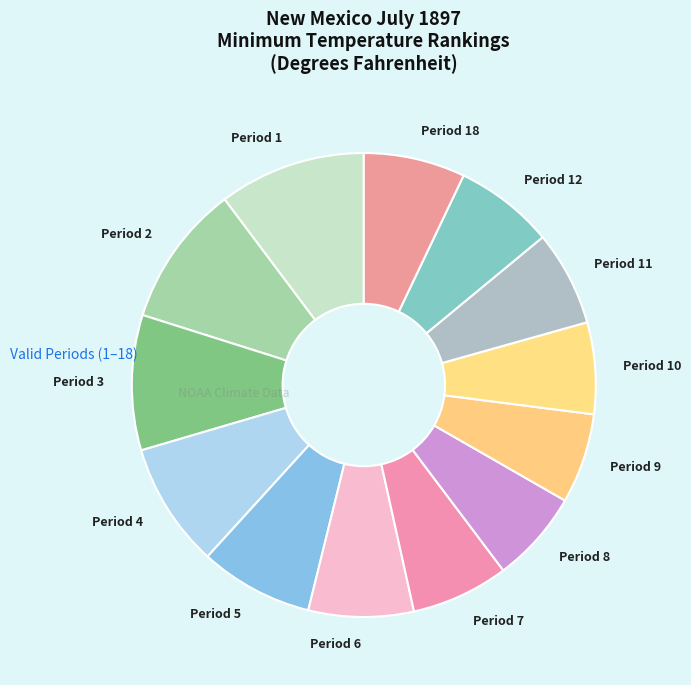

Combined, do Period 18 and Period 9 account for over 50%?

No